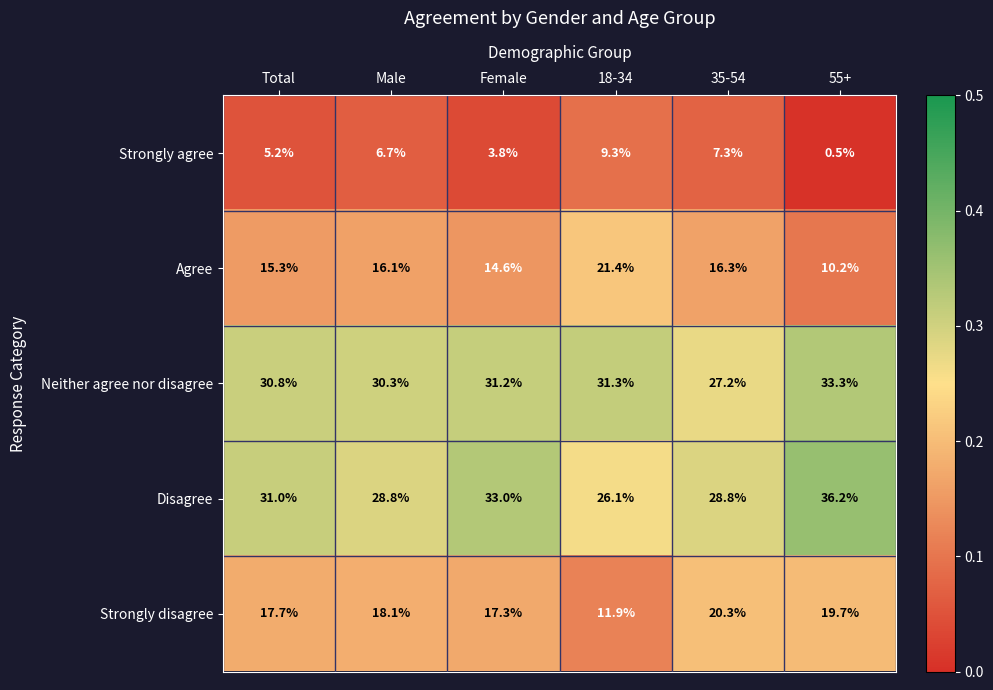

What is the greatest value displayed?

36.2